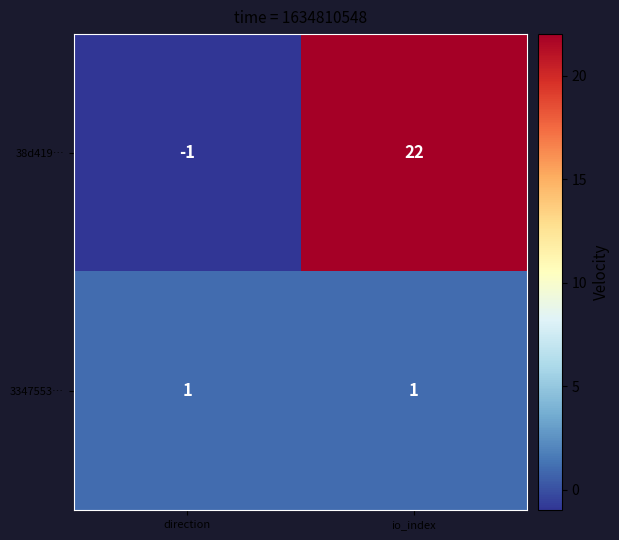

The value of 3347553… at io_index is 1. True or false?

True